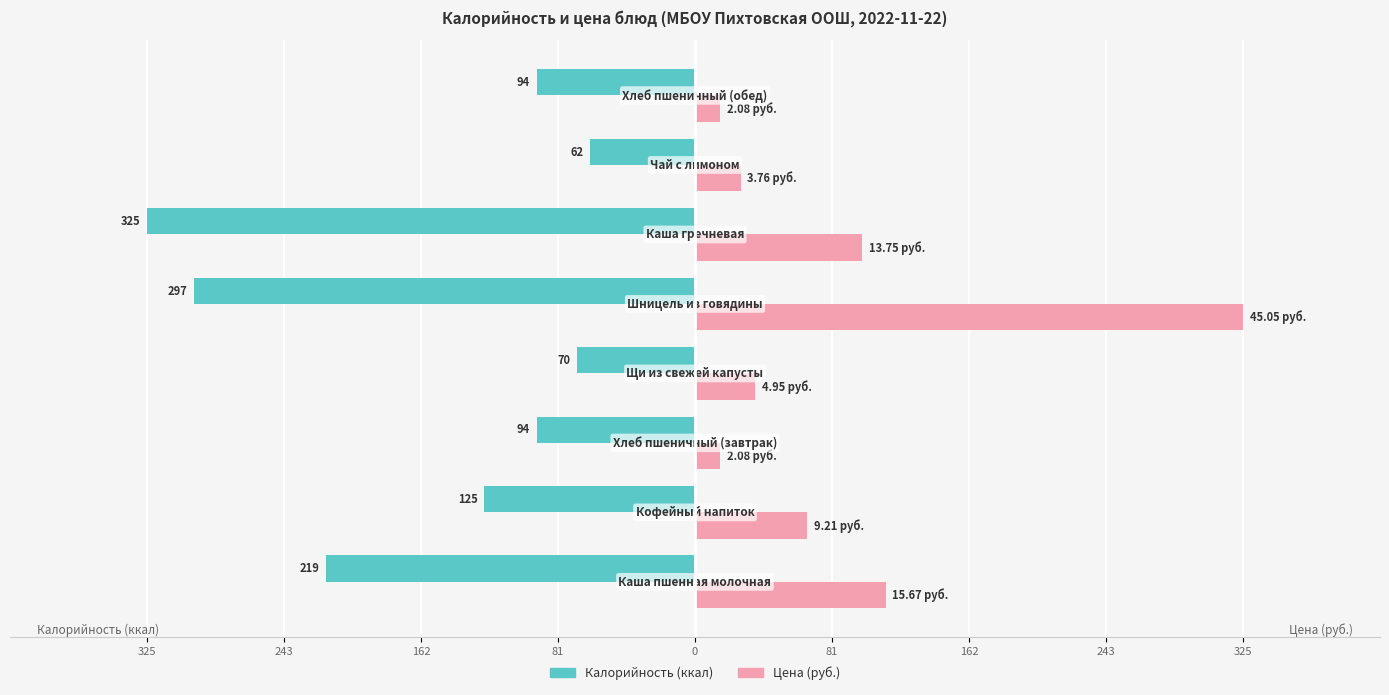

The Цена series shows 555.6 at 0. True or false?

False